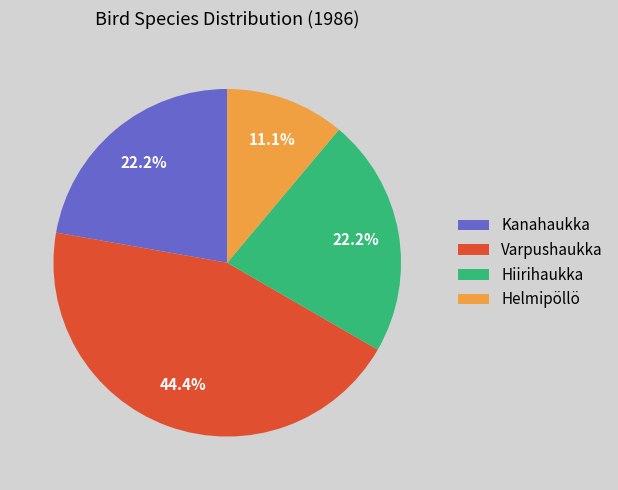

Which slice is the smallest?

Helmipöllö